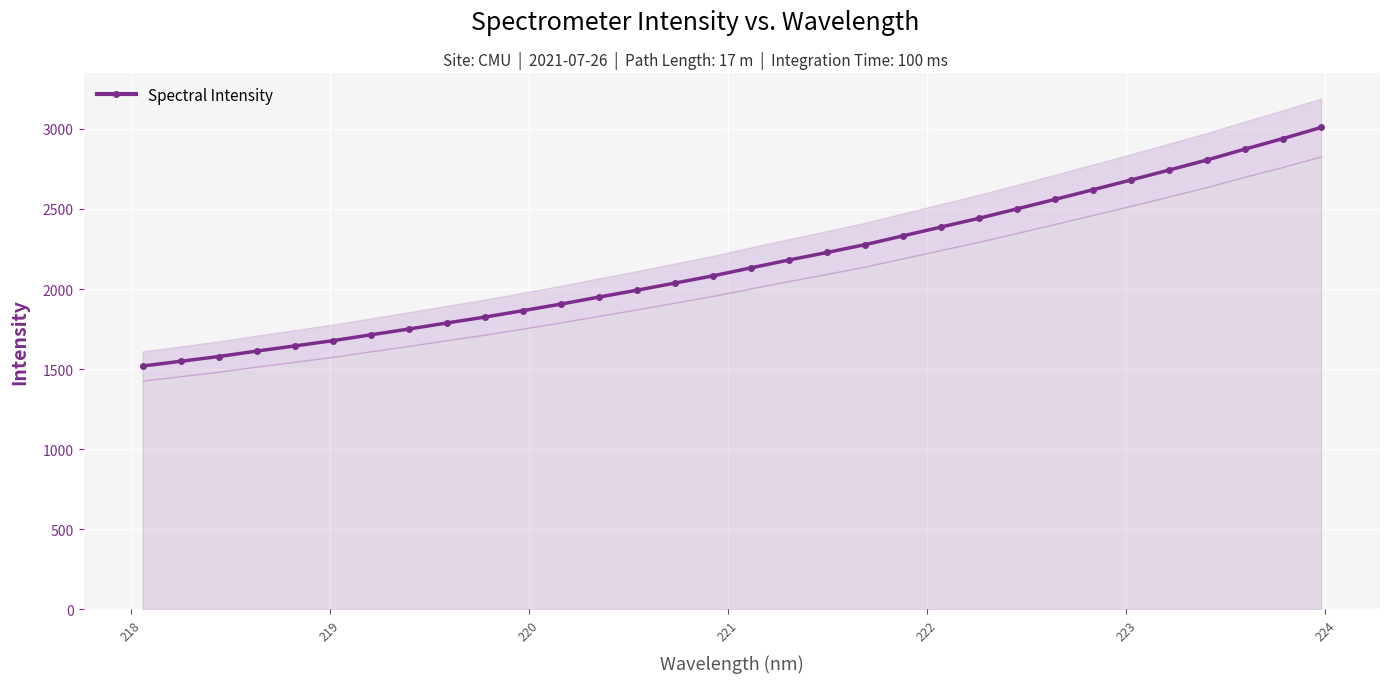

How many values are below 2132?

16